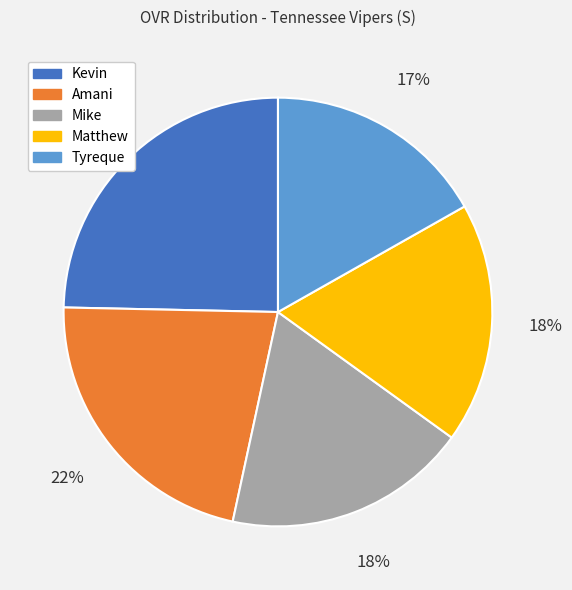

Between Mike and Tyreque, which is larger?

Mike